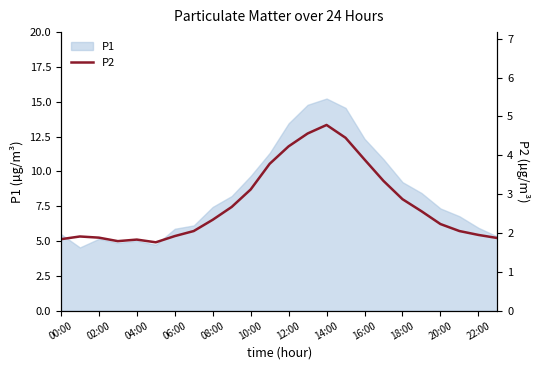

Is it true that P1 equals 1.8 at 08:00?

False